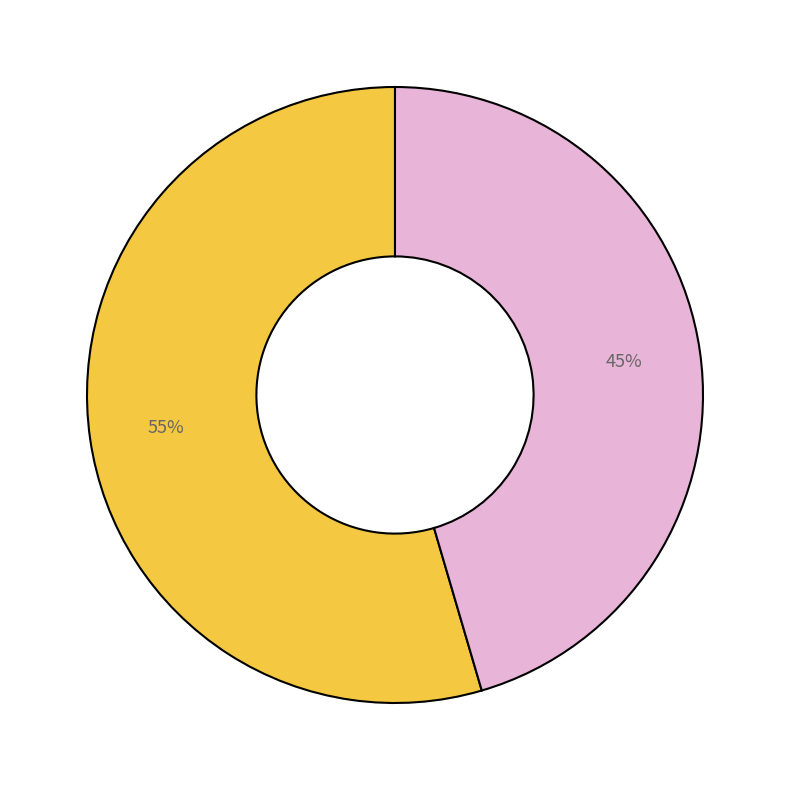

Does any single category account for the majority?

Yes